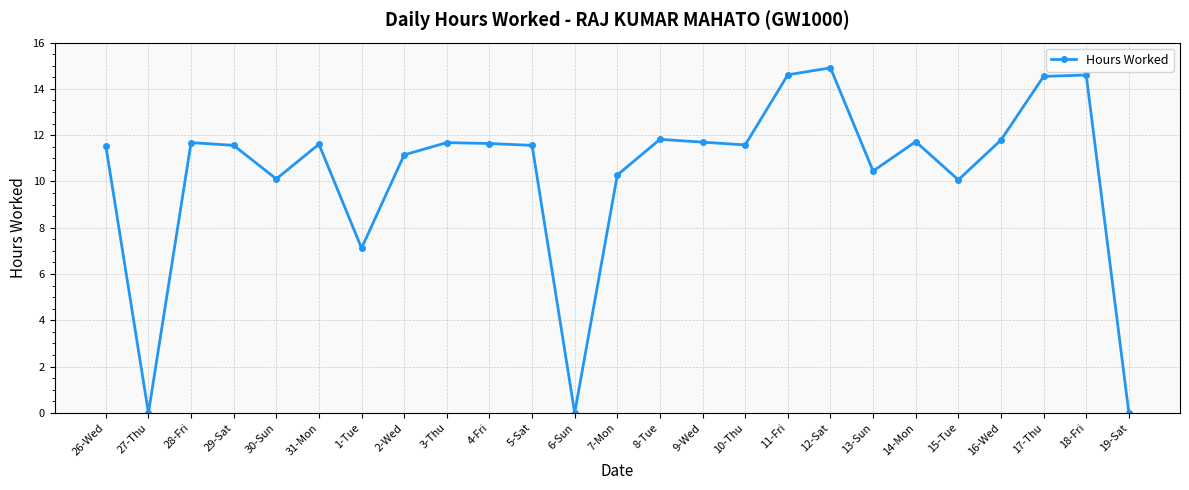

What is the label of the 19th point from the right?

1-Tue